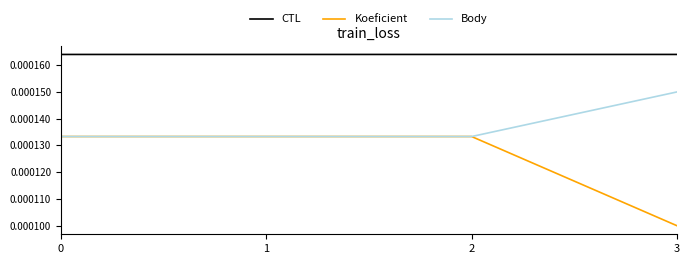

At 3, list the series in order from largest to smallest.

CTL, Body, Koeficient